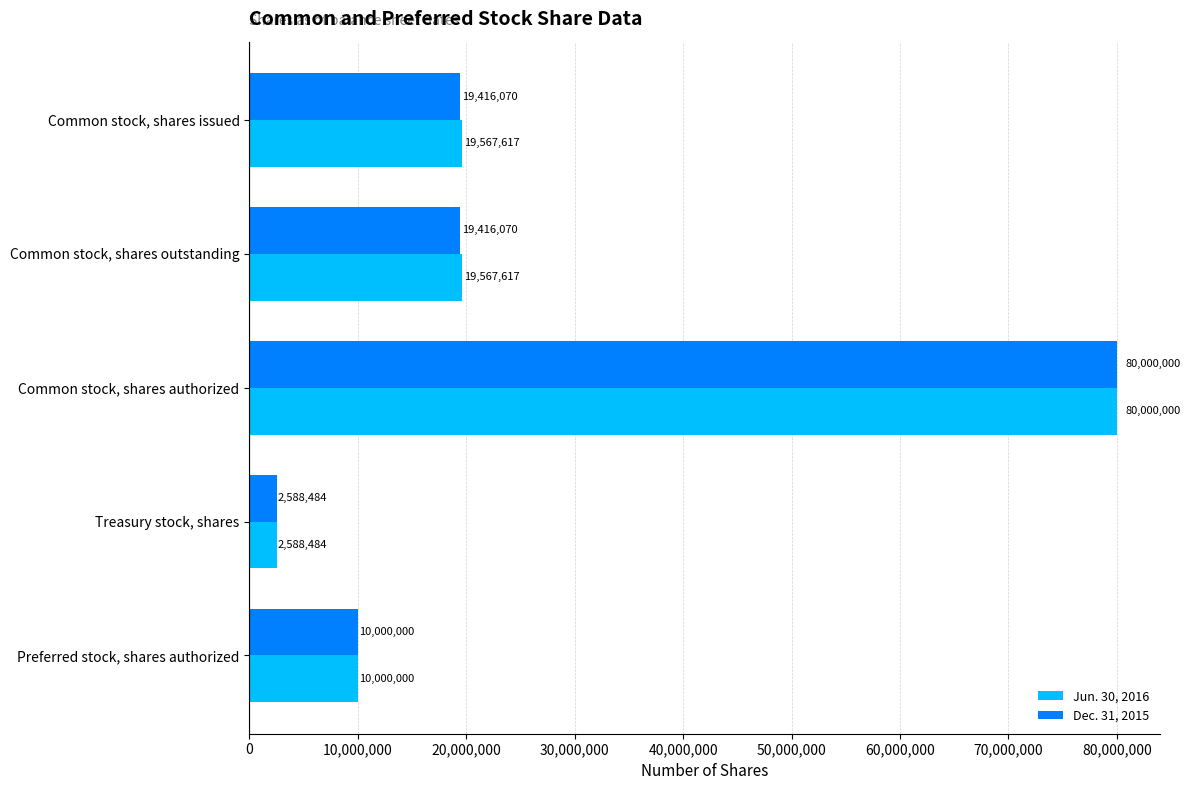

What is the sum of all Dec. 31, 2015 values?

131420624